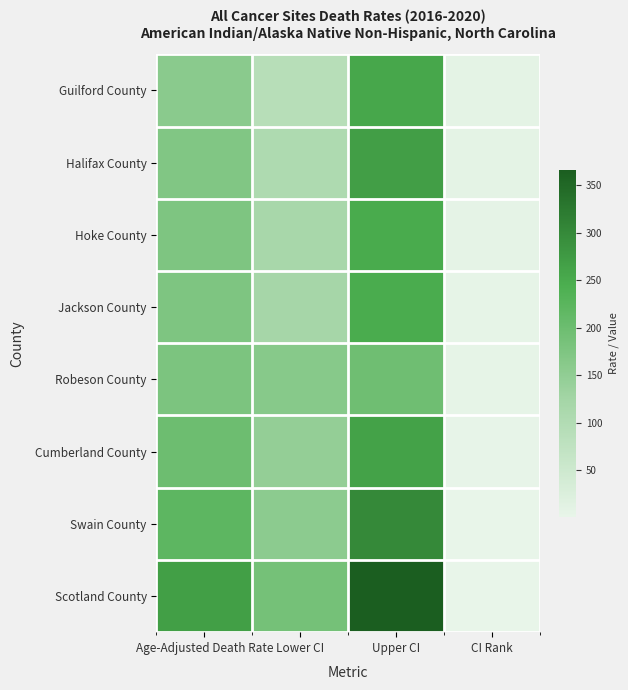

At Upper CI, list the series in order from largest to smallest.

Scotland County, Swain County, Halifax County, Cumberland County, Guilford County, Hoke County, Jackson County, Robeson County